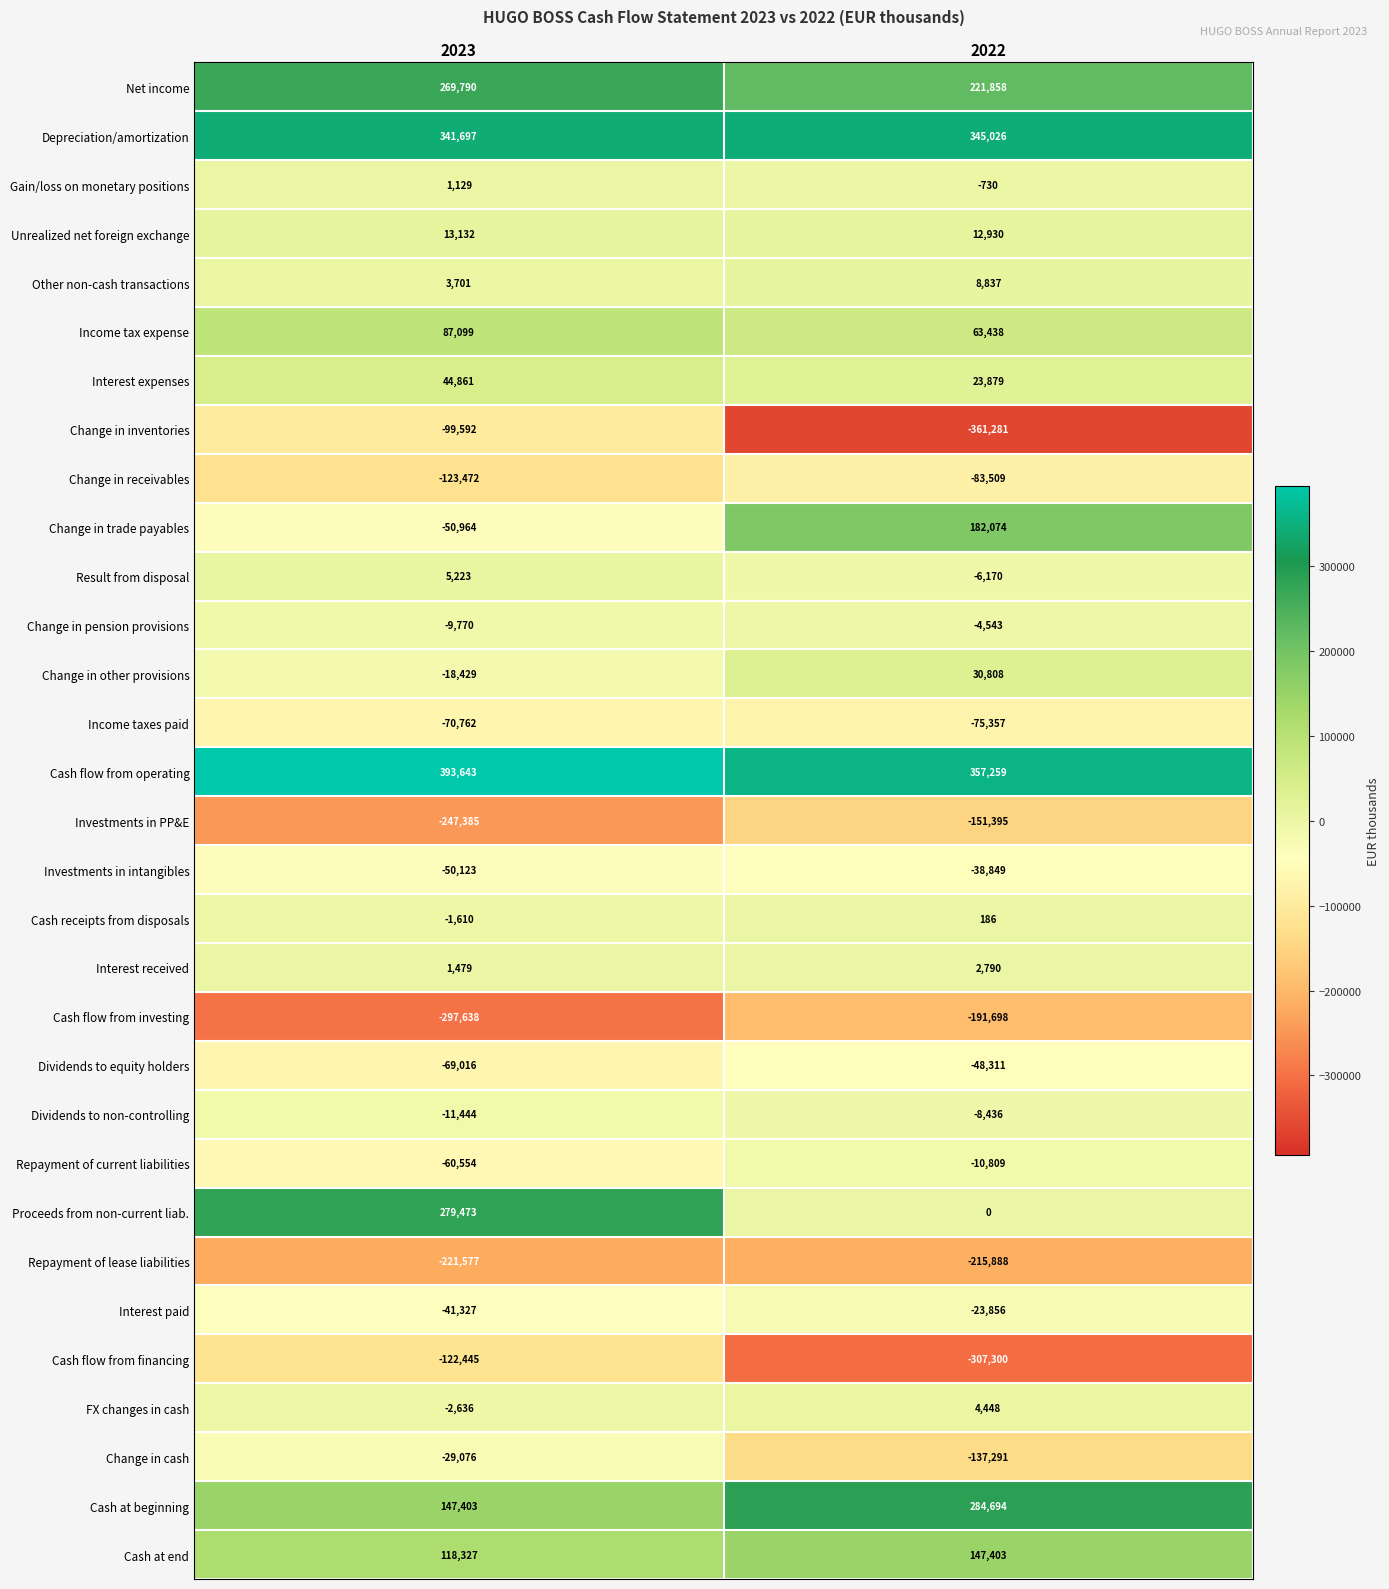

What is the sum of the Cash flow from investing values at 2023 and 2022?

-489336